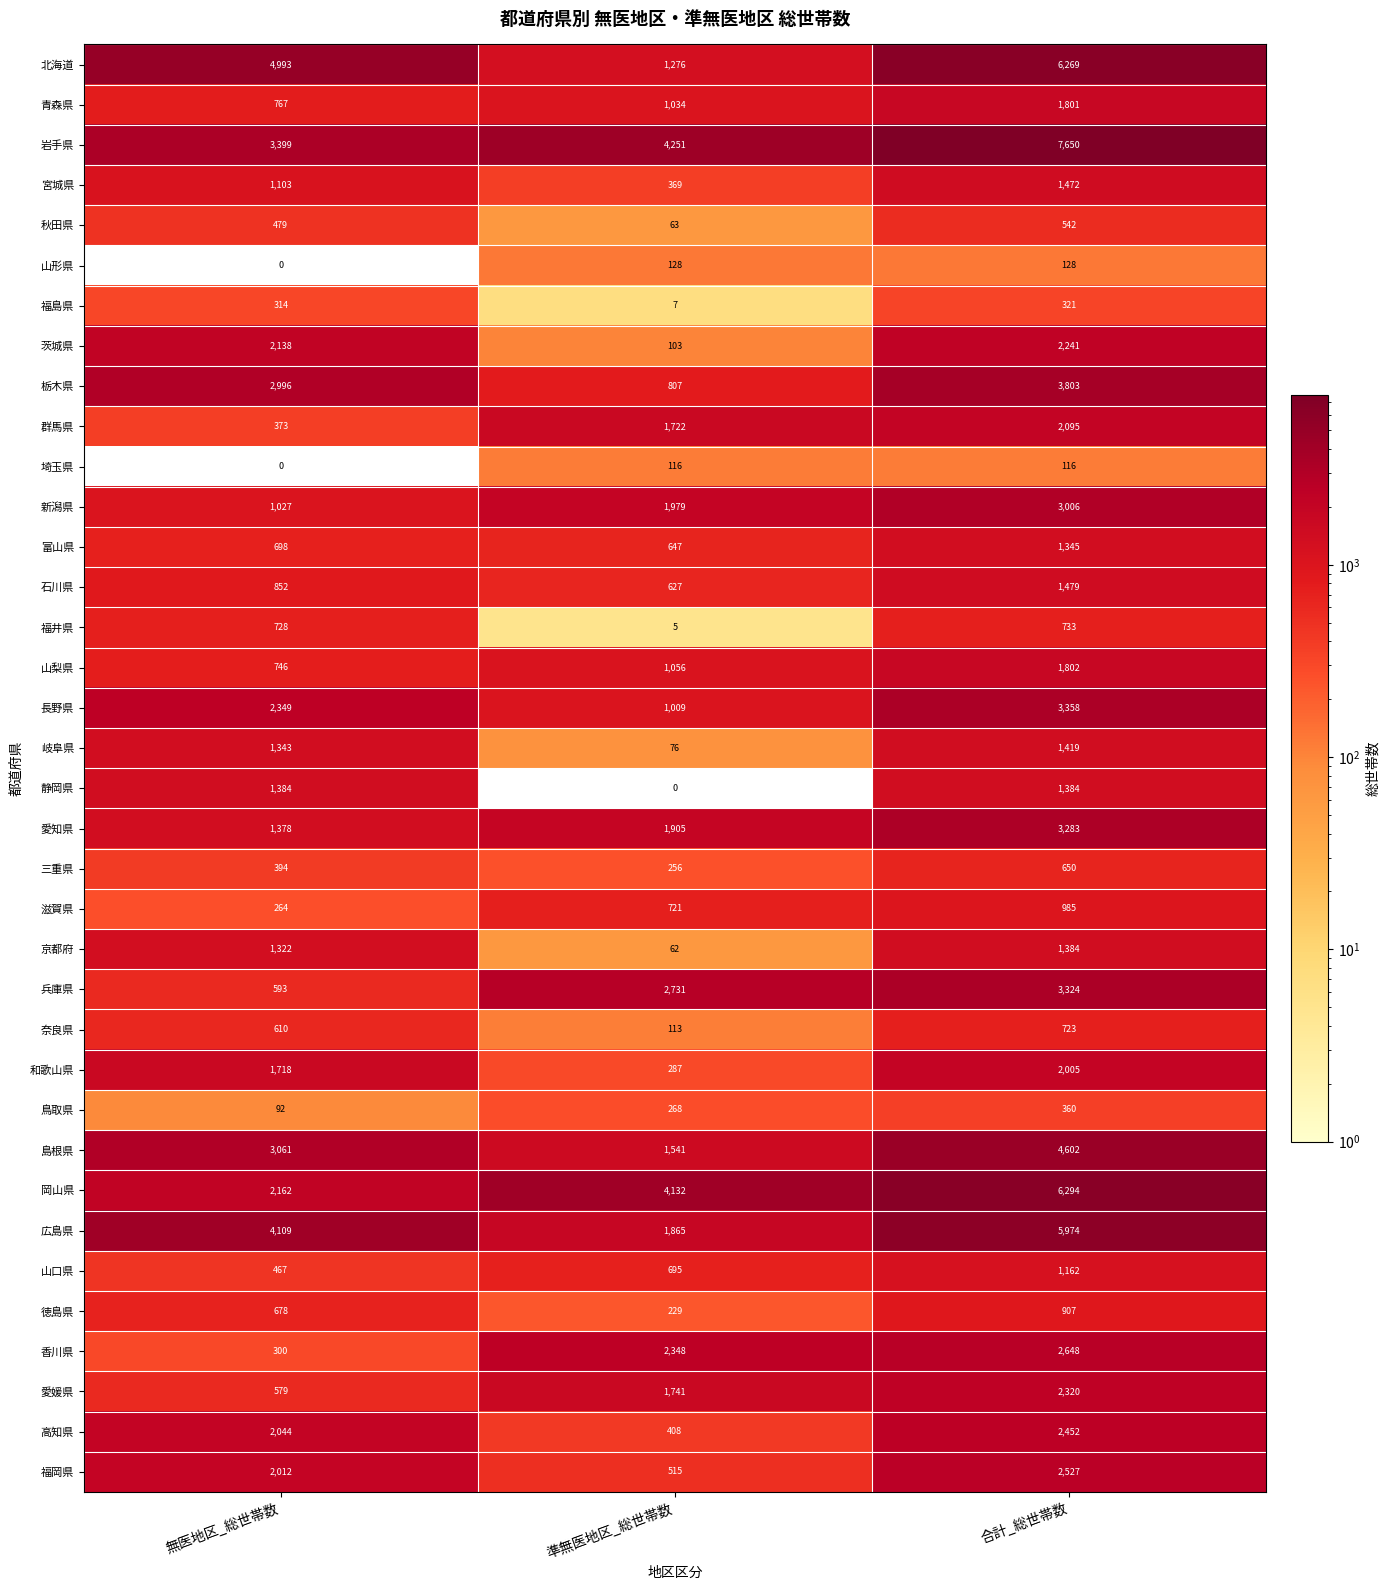

What is the difference between the highest and lowest values at 合計_総世帯数?

7534